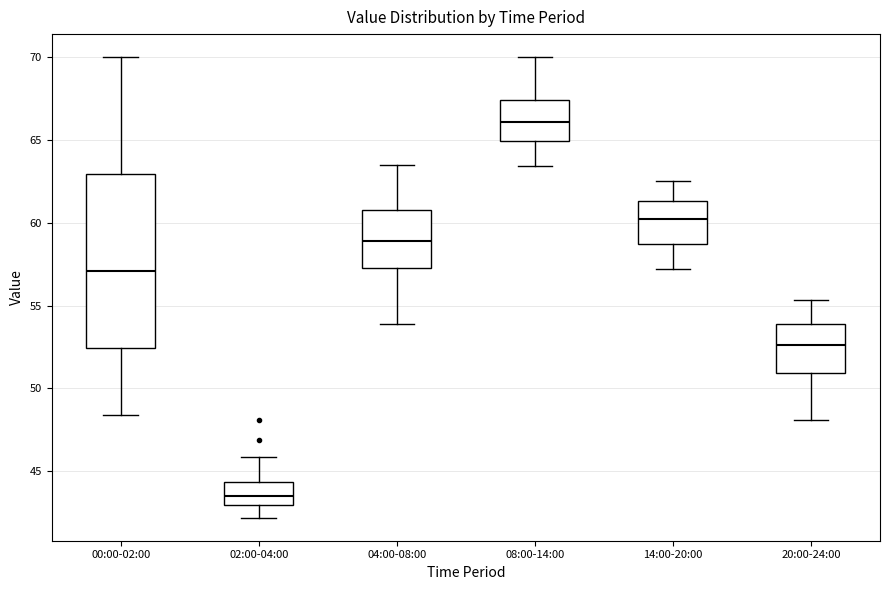

Where does the upper whisker of the box for 08:00-14:00 end on the y-axis? The values are not printed on the chart, so give them approximately, as read against the axis.

70.0